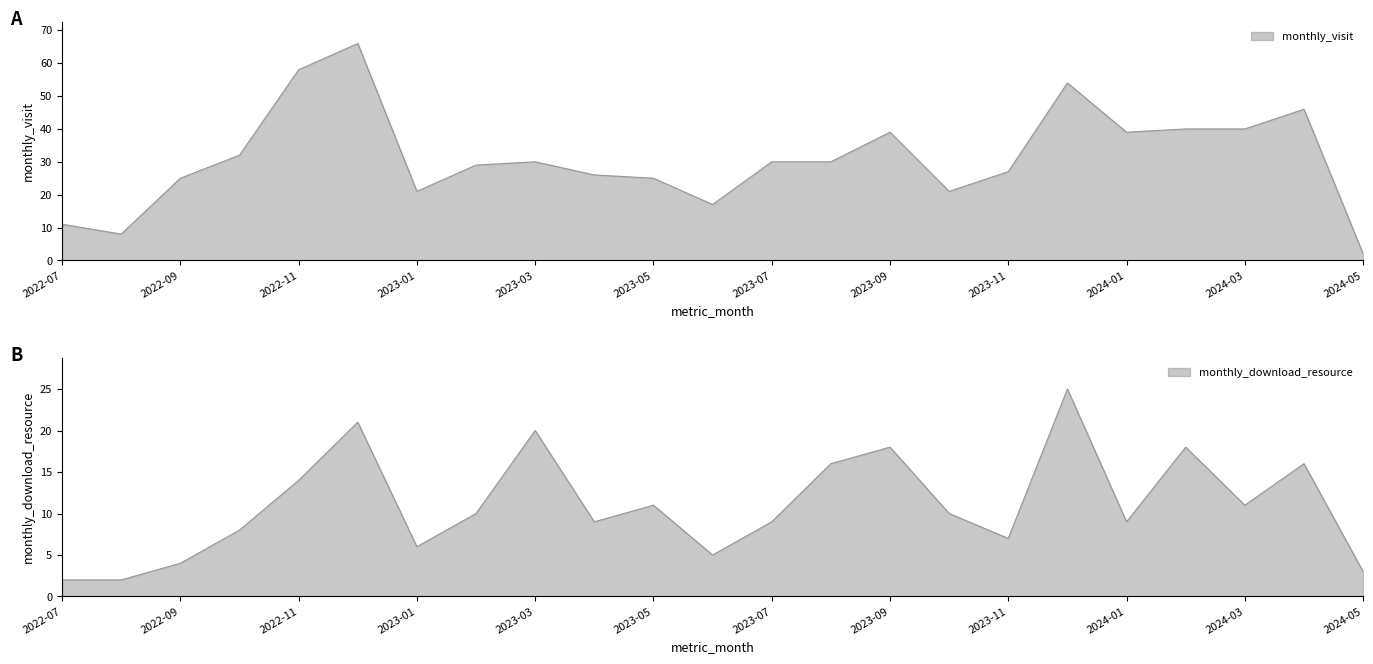

How many data points does each series have?

23